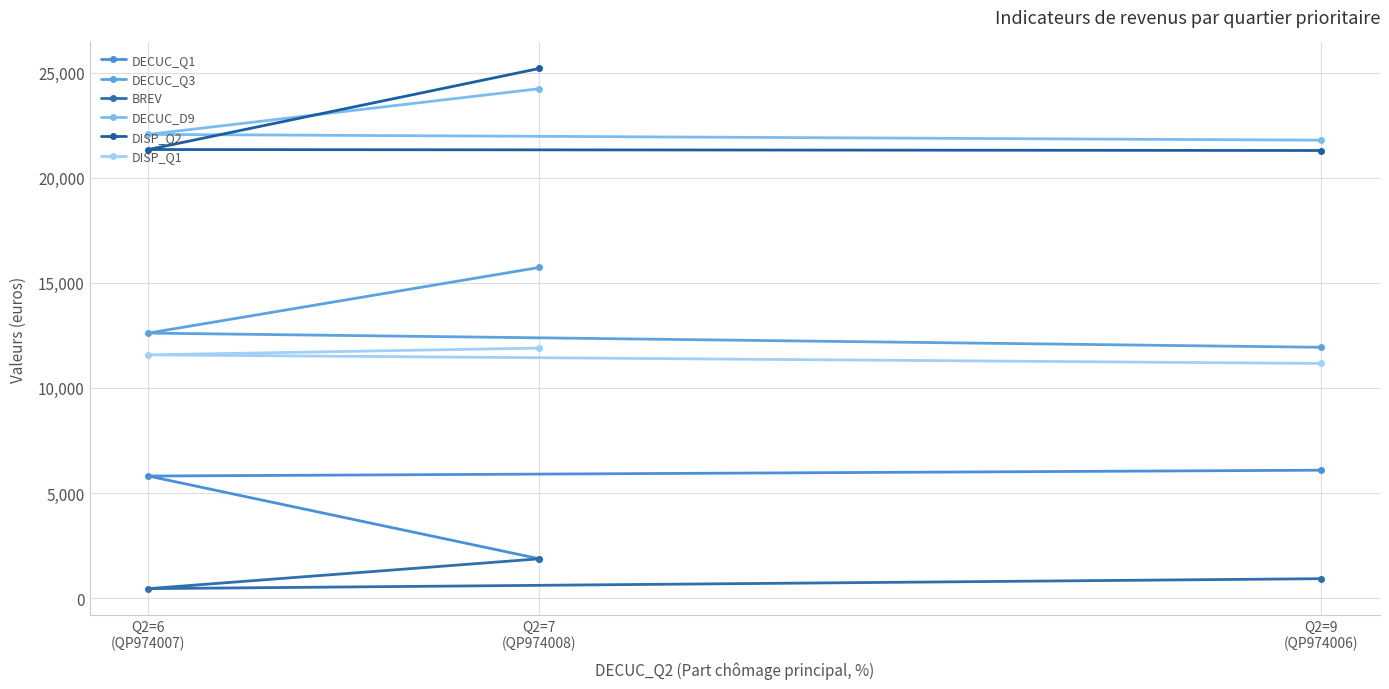

True or false: DECUC_Q1 has a value of 8828 at Q2=6
(QP974007).

False